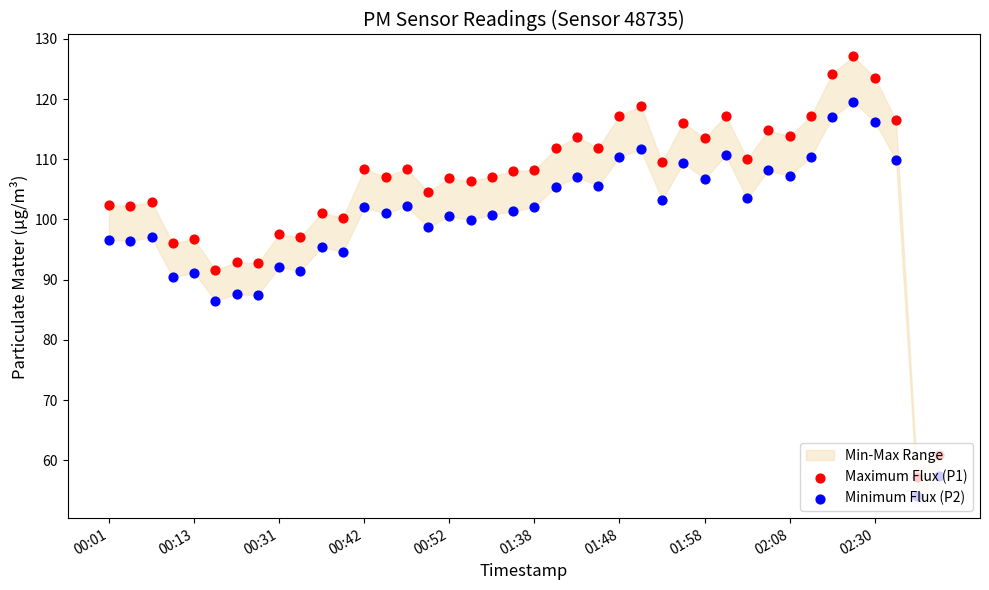

Which series reaches the maximum Y coordinate?

Maximum Flux (P1)